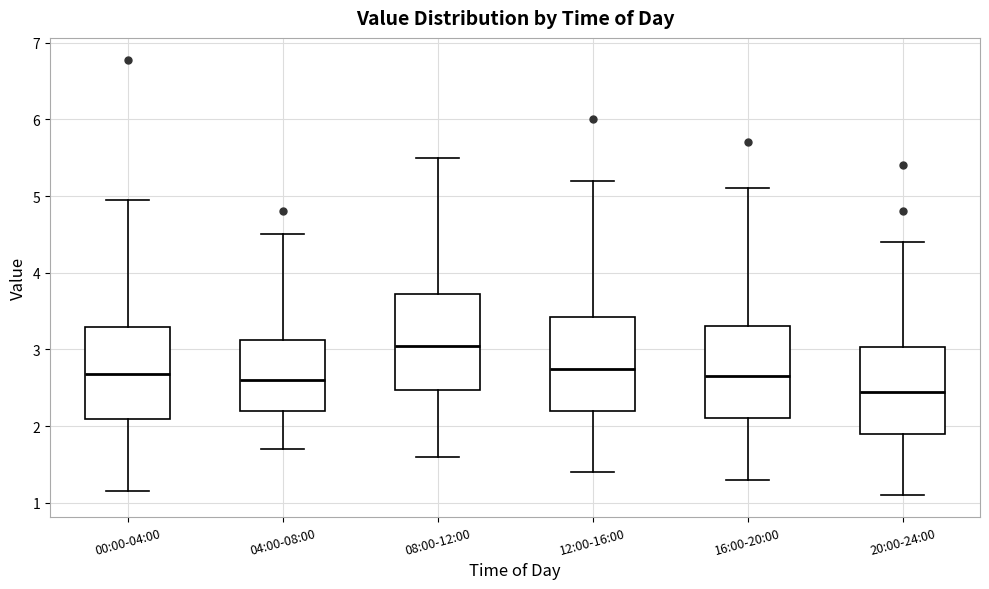

Reading left to right, transcribe this box plot: for each box, give where its median line is, the range the box spans, and where its two whiskers end, as read against the y-axis. The values are not printed on the chart, so give them approximately, as read against the axis.

00:00-04:00: median 2.7, box 2.1 to 3.3, whiskers 1.2 to 5.0
04:00-08:00: median 2.6, box 2.2 to 3.1, whiskers 1.7 to 4.5
08:00-12:00: median 3.1, box 2.5 to 3.7, whiskers 1.6 to 5.5
12:00-16:00: median 2.8, box 2.2 to 3.4, whiskers 1.4 to 5.2
16:00-20:00: median 2.7, box 2.1 to 3.3, whiskers 1.3 to 5.1
20:00-24:00: median 2.5, box 1.9 to 3.0, whiskers 1.1 to 4.4